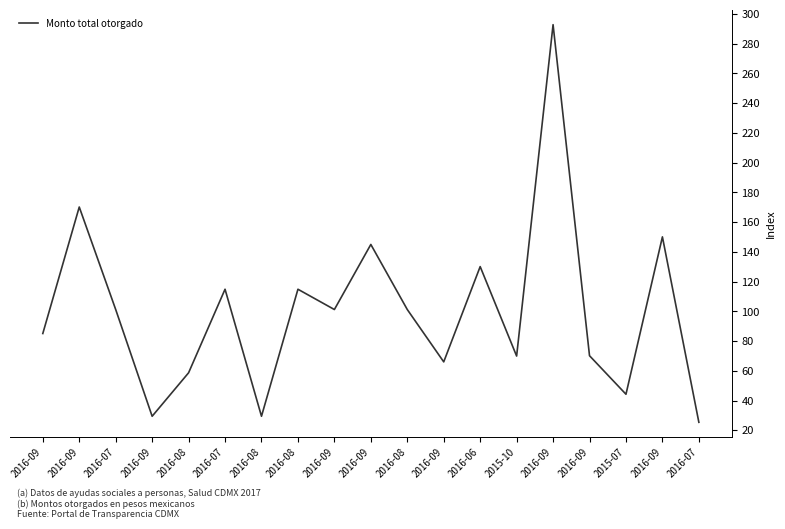

The value at 2016-09 is 32.3. True or false?

False